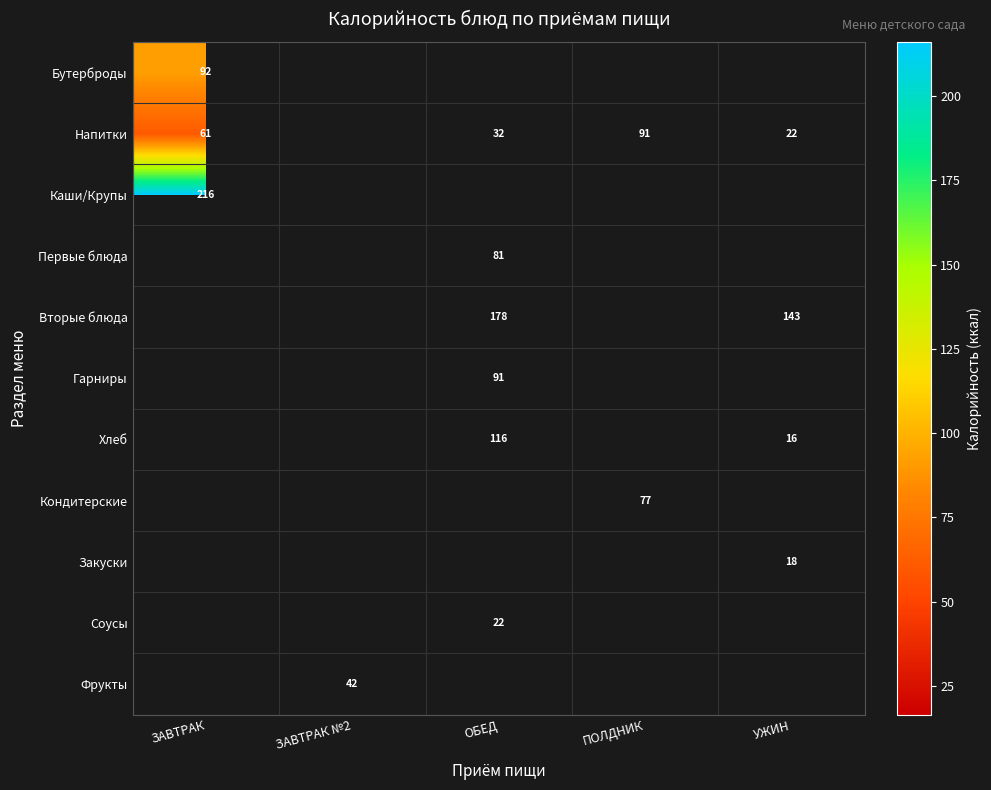

Count the number of data series in this chart.

11